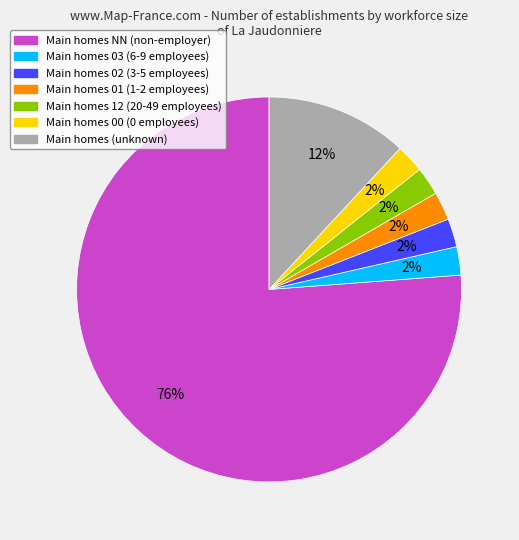

To the nearest percent, what is the average slice percentage?

14%